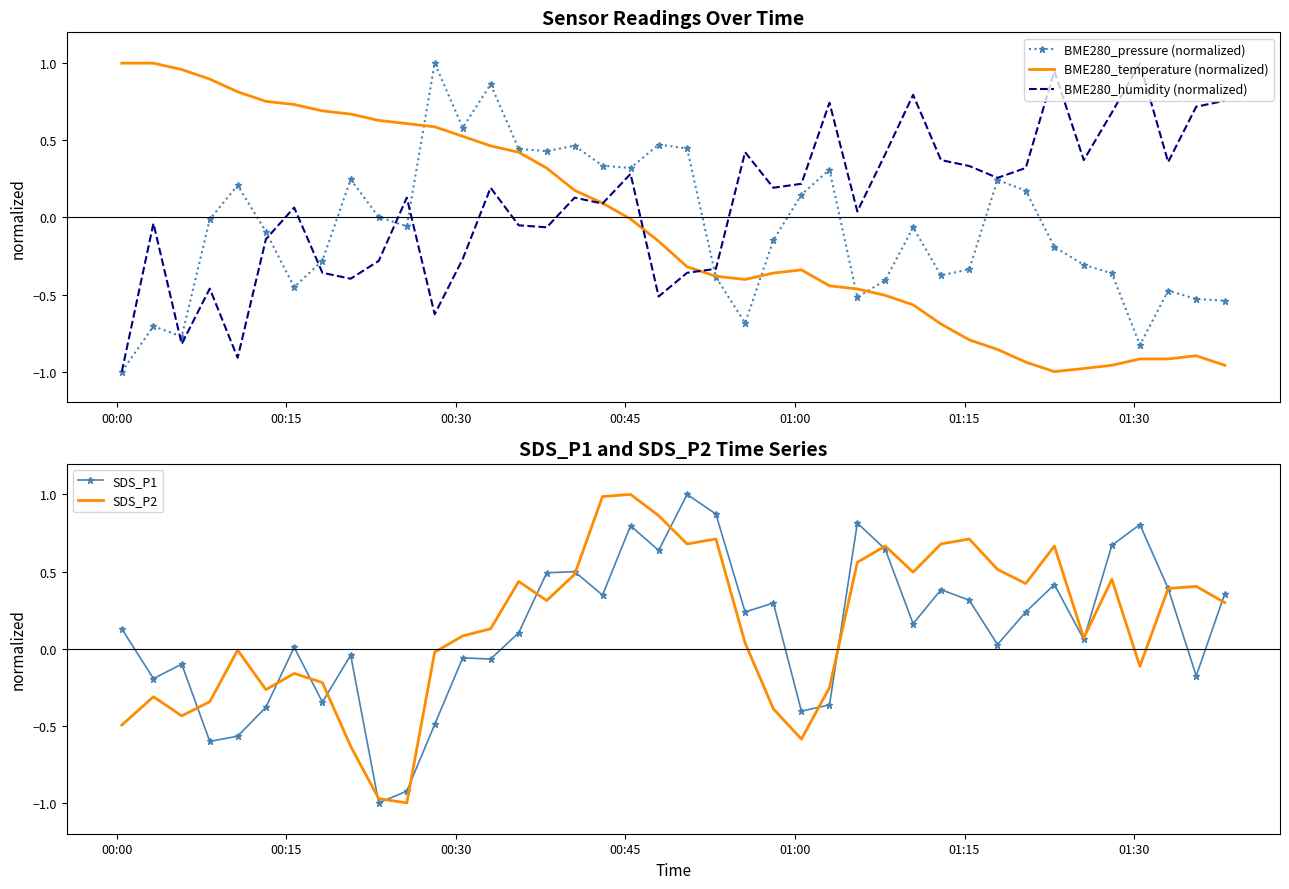

Which series has the largest total across all categories?

SDS_P2